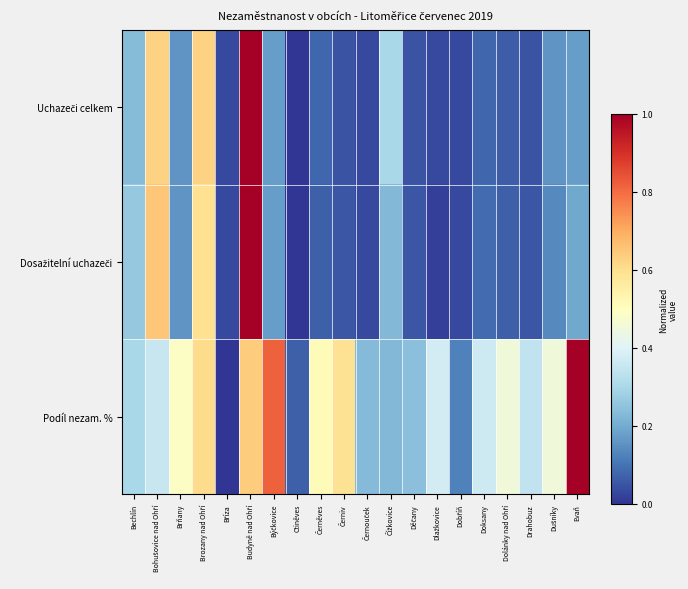

Between Býčkovice and Černiv, which series saw the biggest shift?

Podíl nezam. %